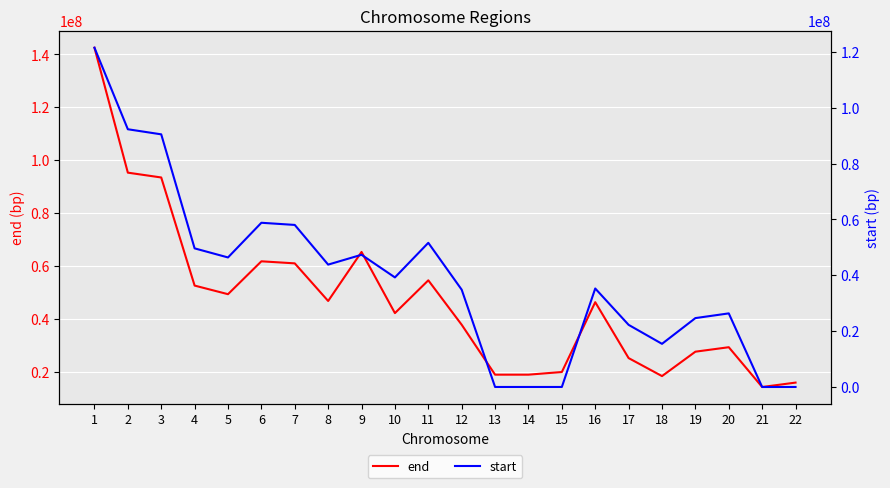

At 6, list the series in order from largest to smallest.

end, start